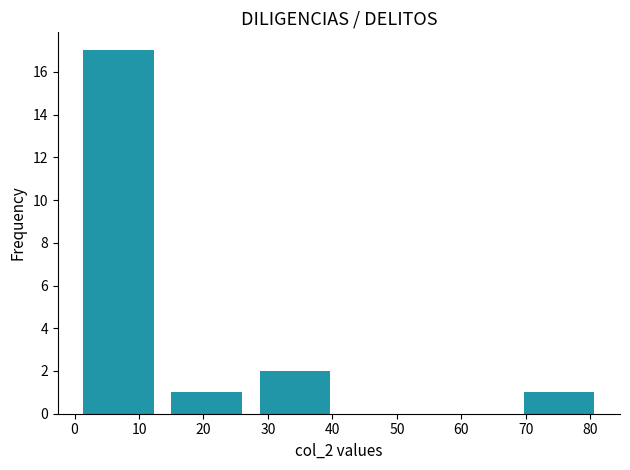

What is the height of the bar covering 68 to 82 on the x-axis? Neither the bar edges nor the heights are printed on the chart, so give them approximately, as read against the axes.

1